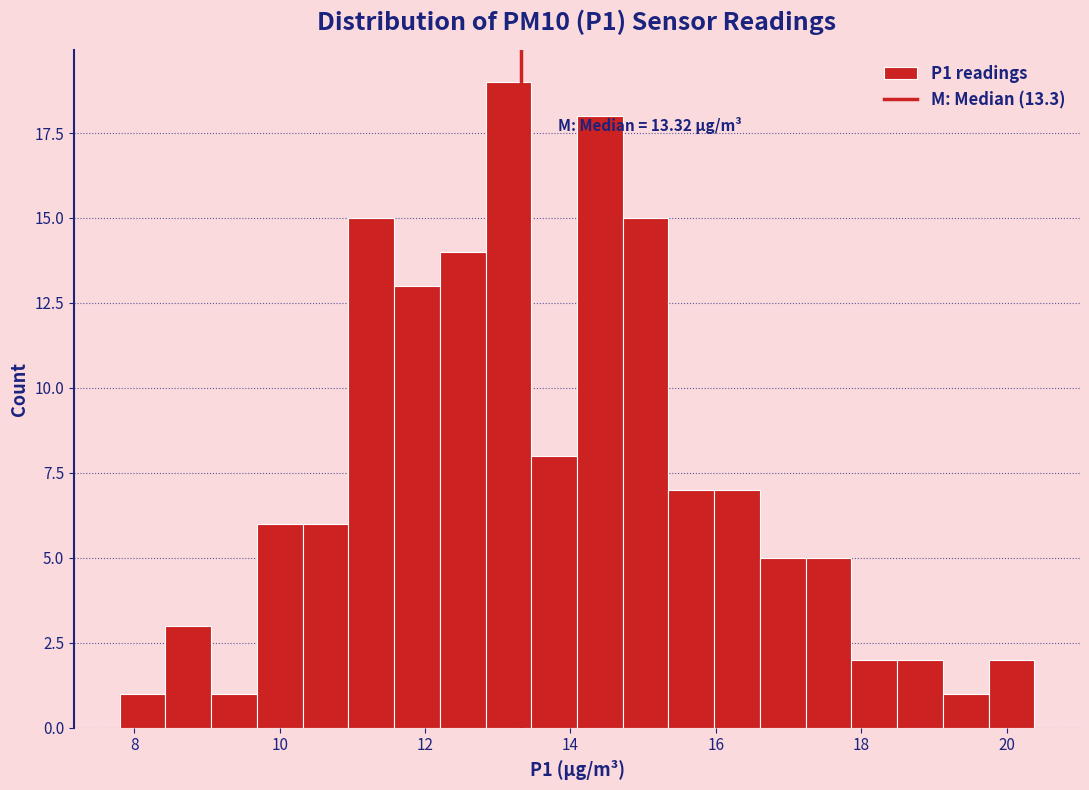

Around what value on the x-axis is the tallest bar? Give the approximate position of its centre, as read against the axis.

13.2